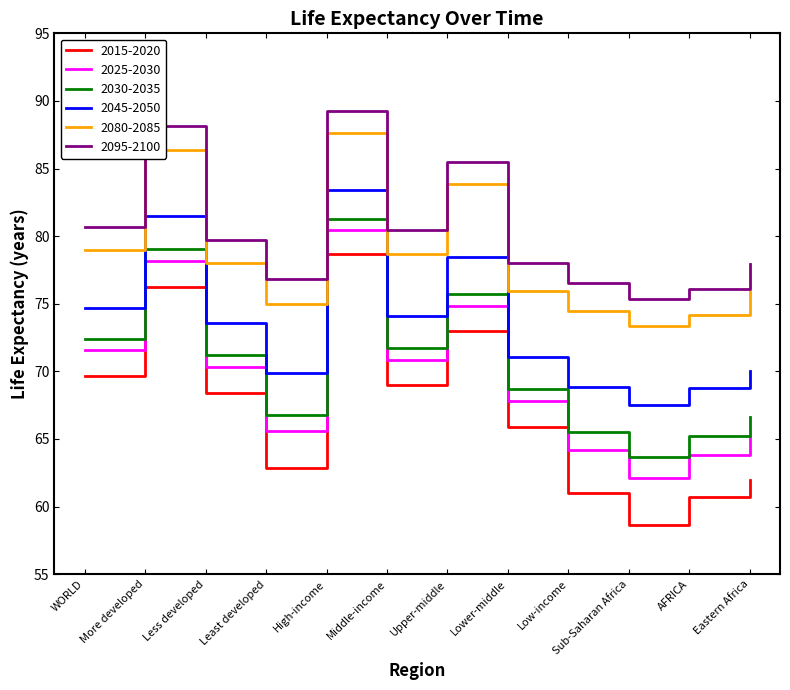

Read the 2095-2100 value at Upper-middle.

85.5